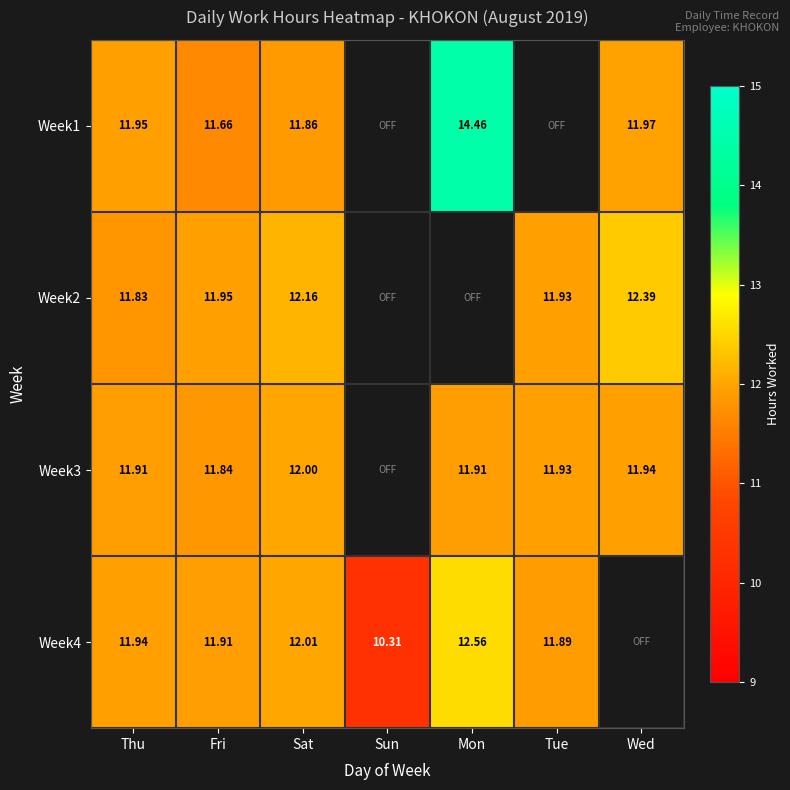

Is the value of Week2 at Sat greater than the value of Week1 at Fri?

Yes